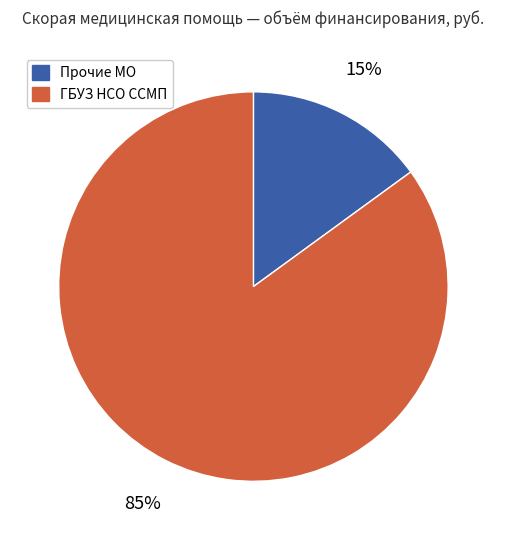

Does ГБУЗ НСО ССМП account for over 50% of the chart?

Yes